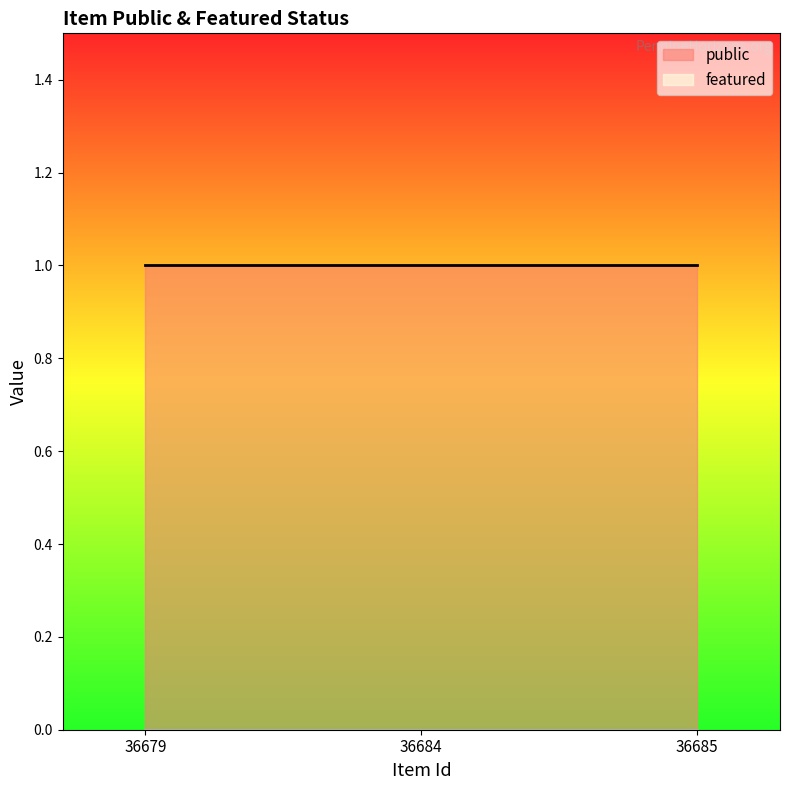

At 36685, list the series in order from largest to smallest.

public, featured